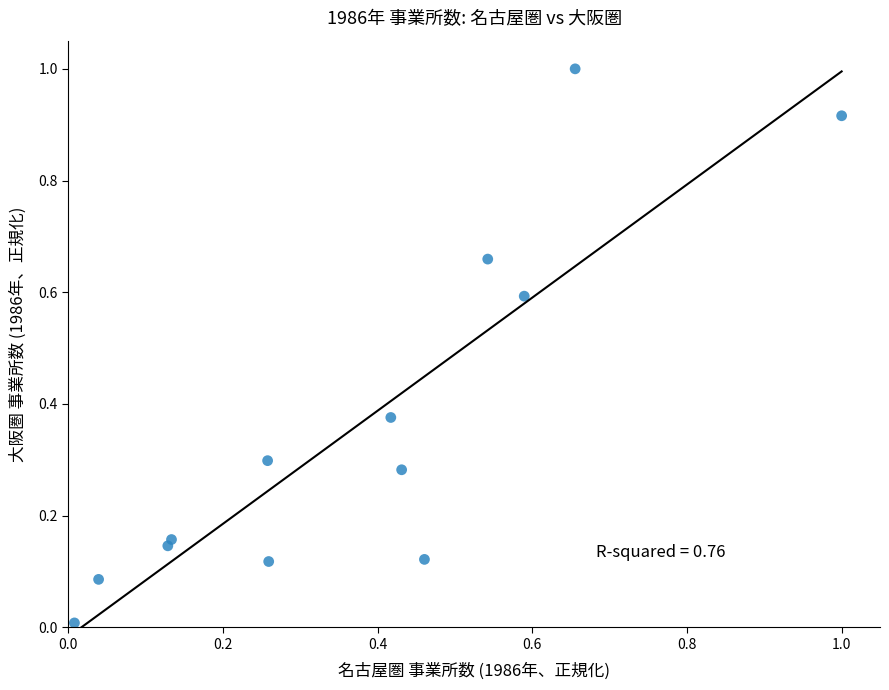

What is the range of Y values (max minus min)?

1.0